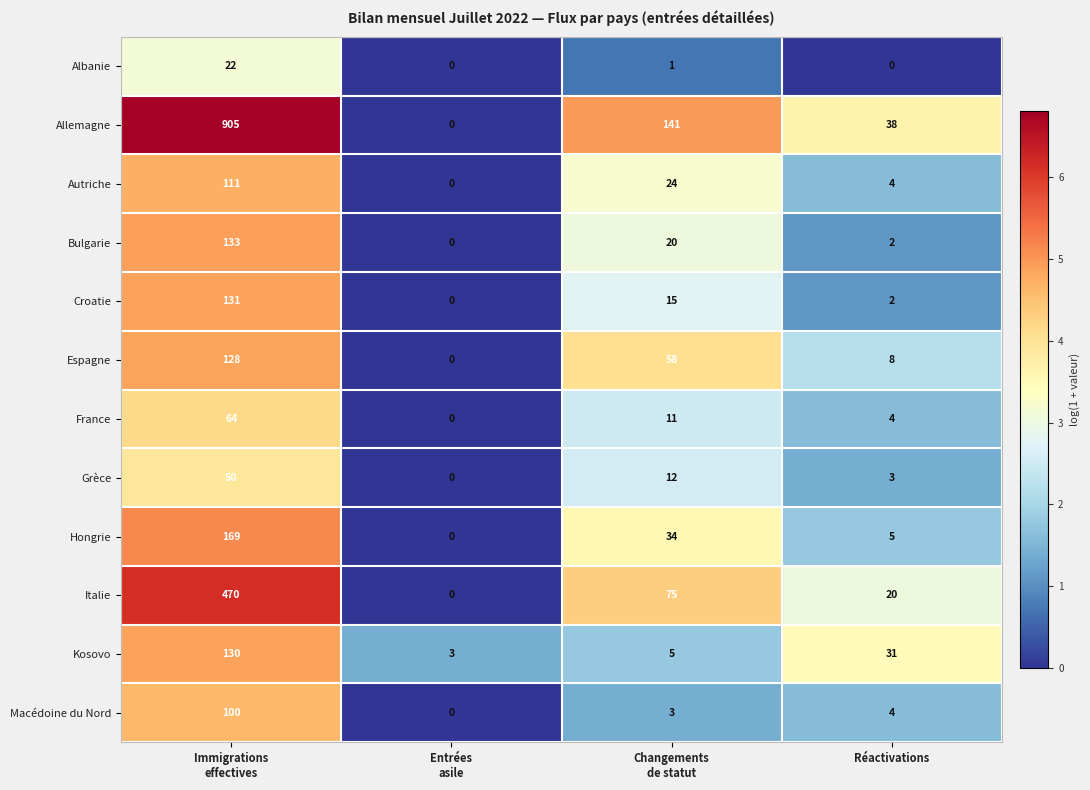

List the series in order of their peak value, highest first.

Allemagne, Italie, Hongrie, Bulgarie, Croatie, Kosovo, Espagne, Autriche, Macédoine du Nord, France, Grèce, Albanie